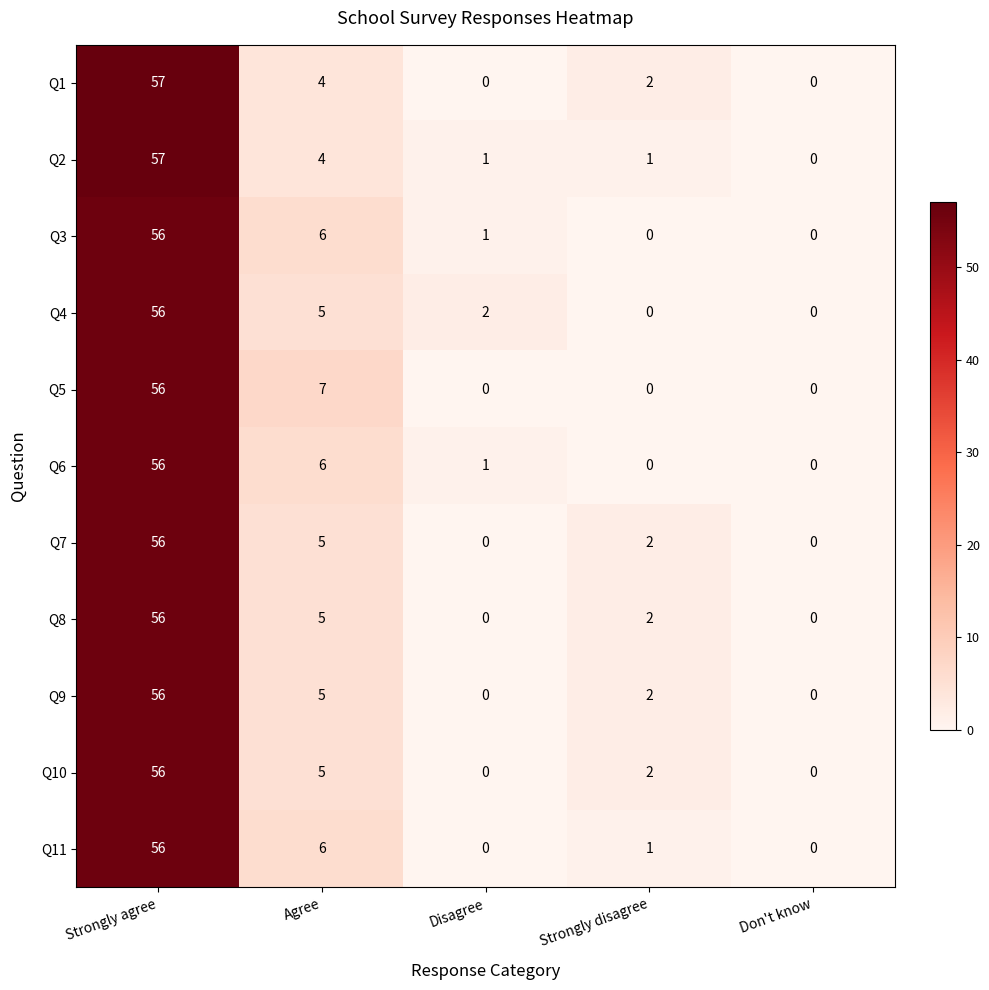

How many data points does each series have?

5